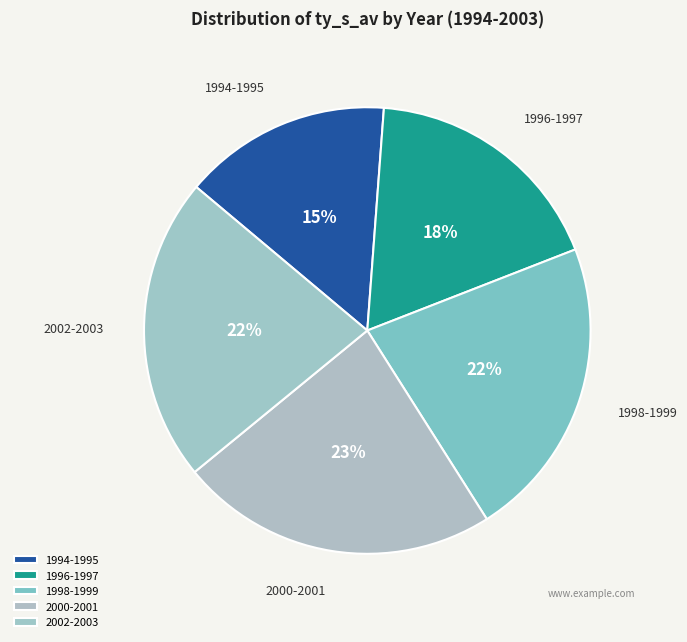

To the nearest percent, what is the difference between the largest and smallest slice percentages?

8%